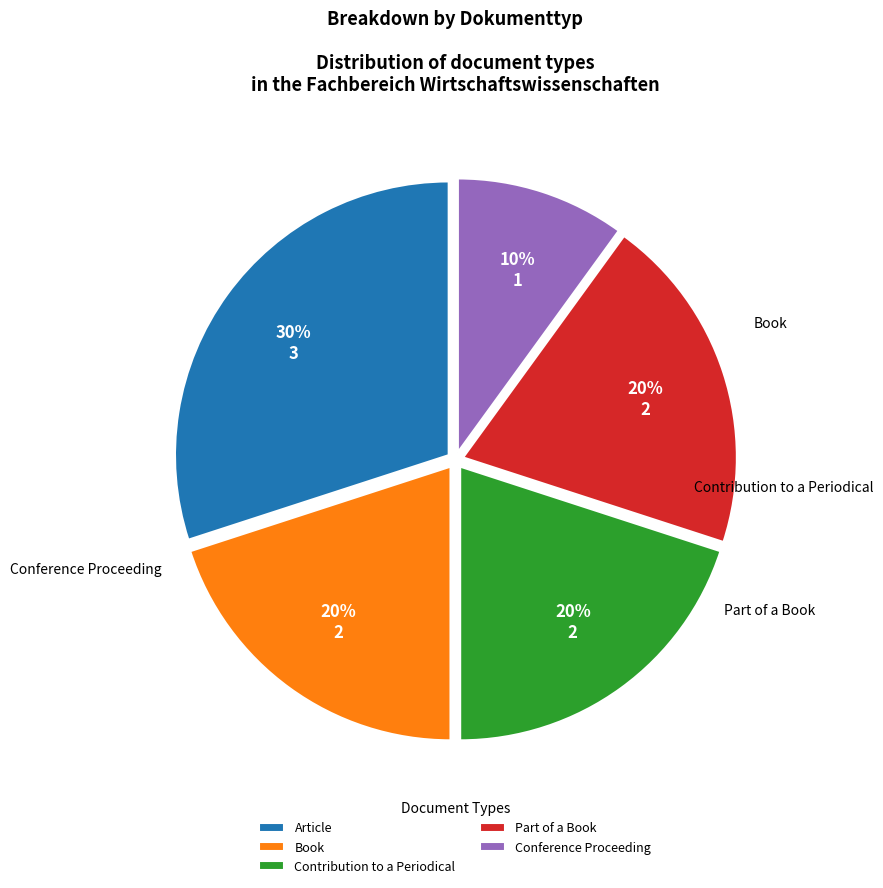

How many slices are in this pie chart?

5